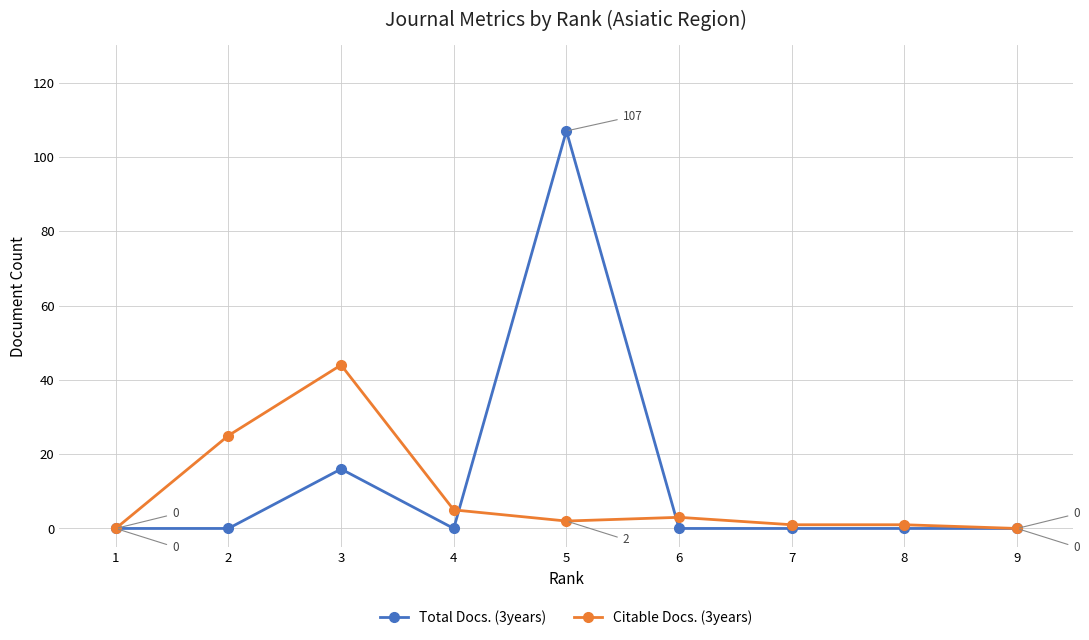

How many data points in Citable Docs. (3years) are less than 2?

4